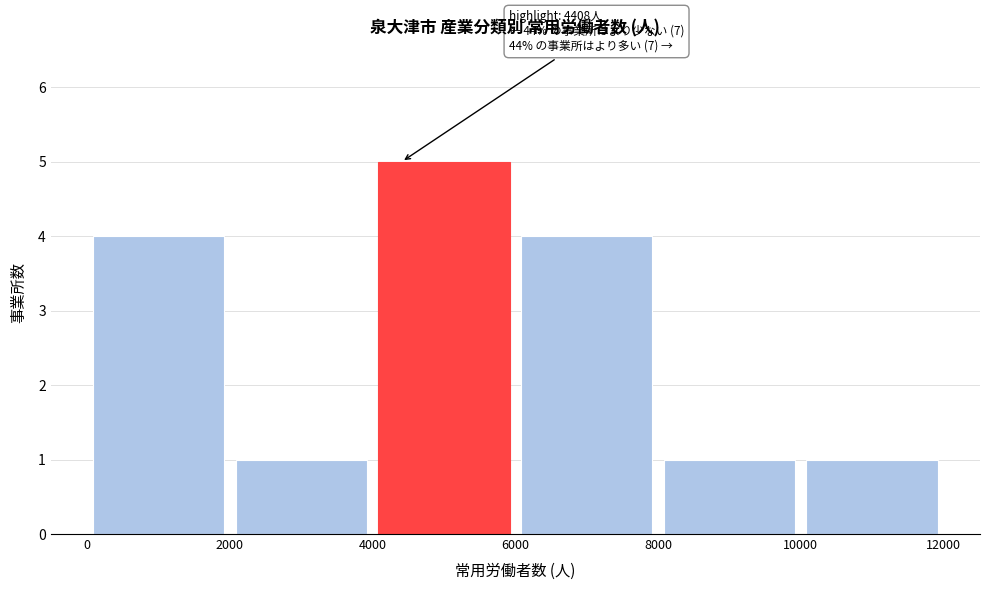

Over which range of the x-axis is the bar tallest?

4000 to 6000